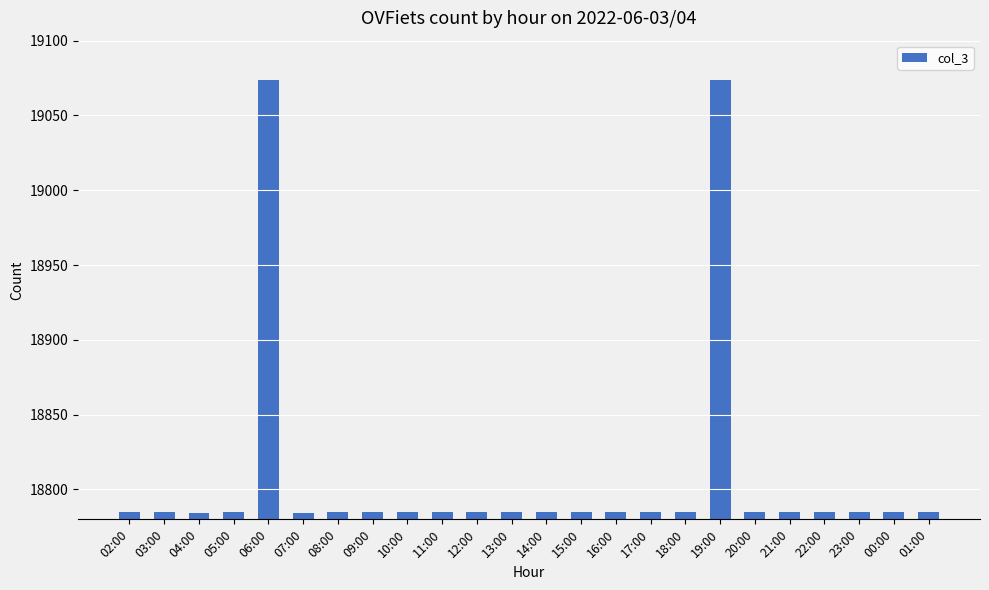

What is the minimum value shown in the chart?

18784